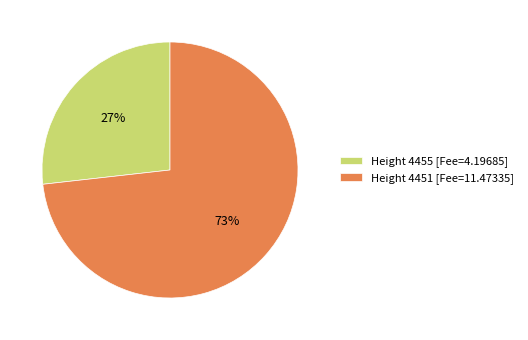

To the nearest percent, what is the average slice percentage?

50%